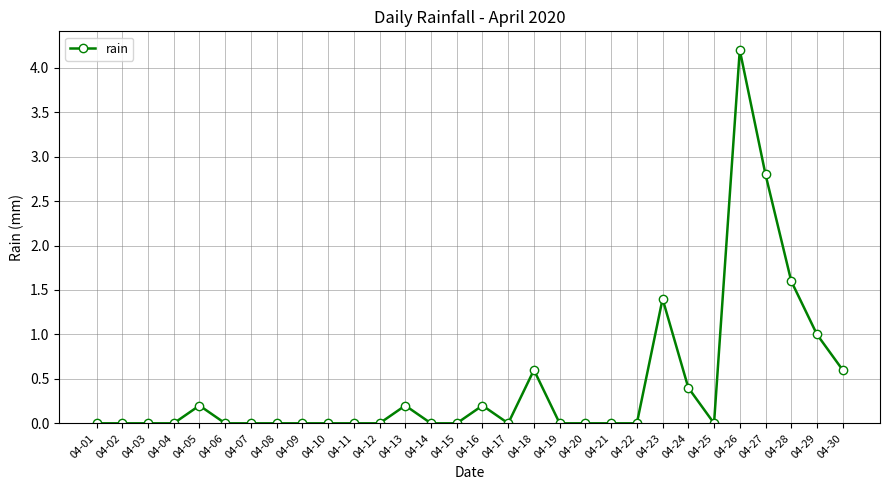

The value at 04-28 is 1.0. True or false?

False